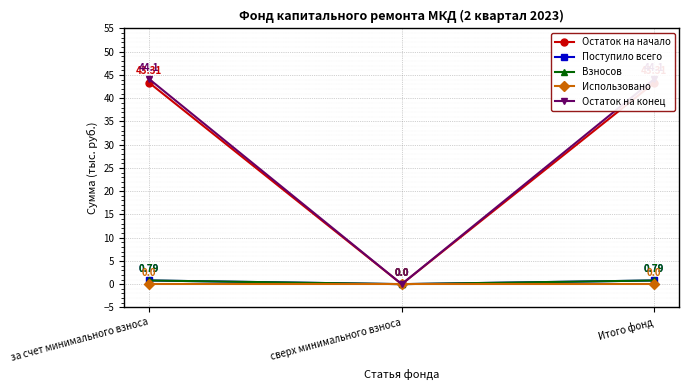

What is the sum of all Поступило всего values?

1.6